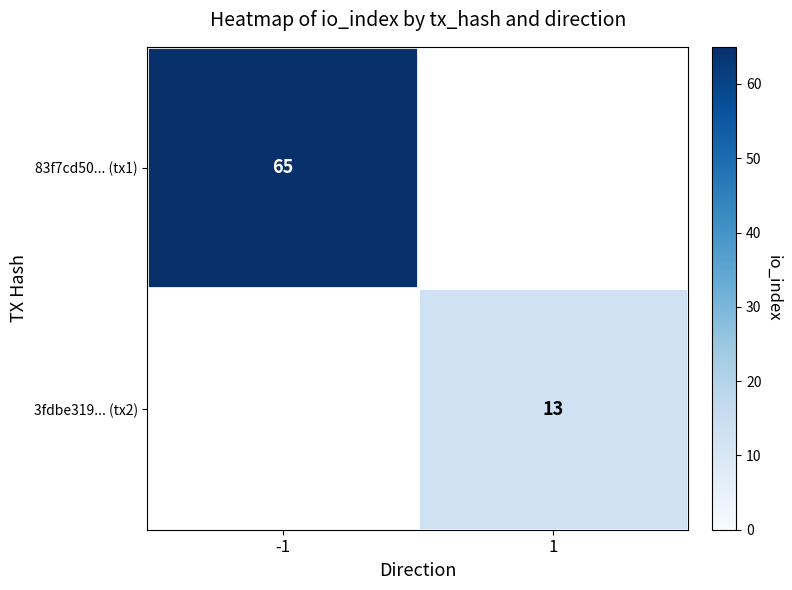

True or false: 83f7cd50... (tx1) has a value of 98 at -1.

False